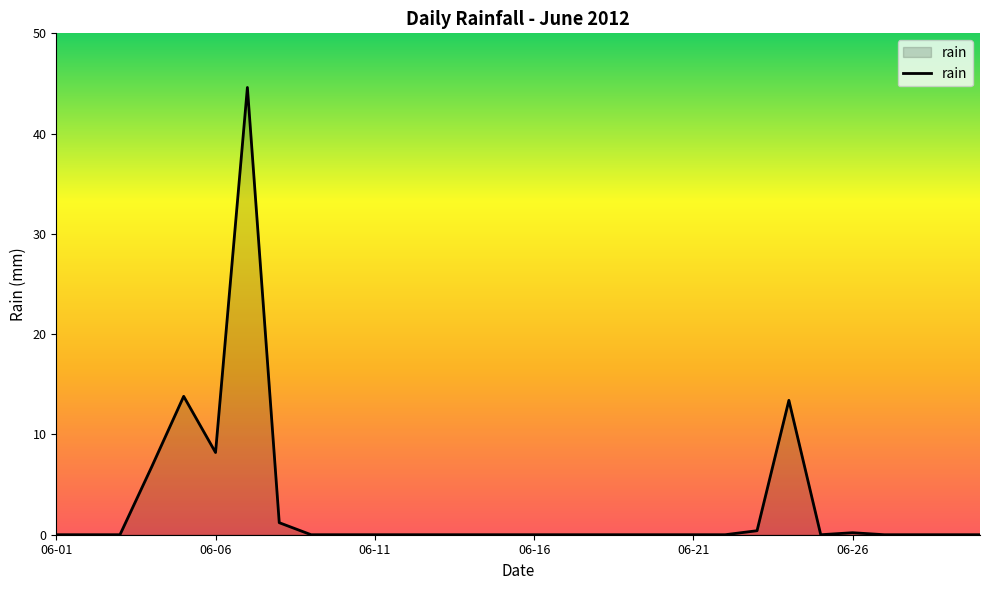

What is the greatest value displayed?

44.6